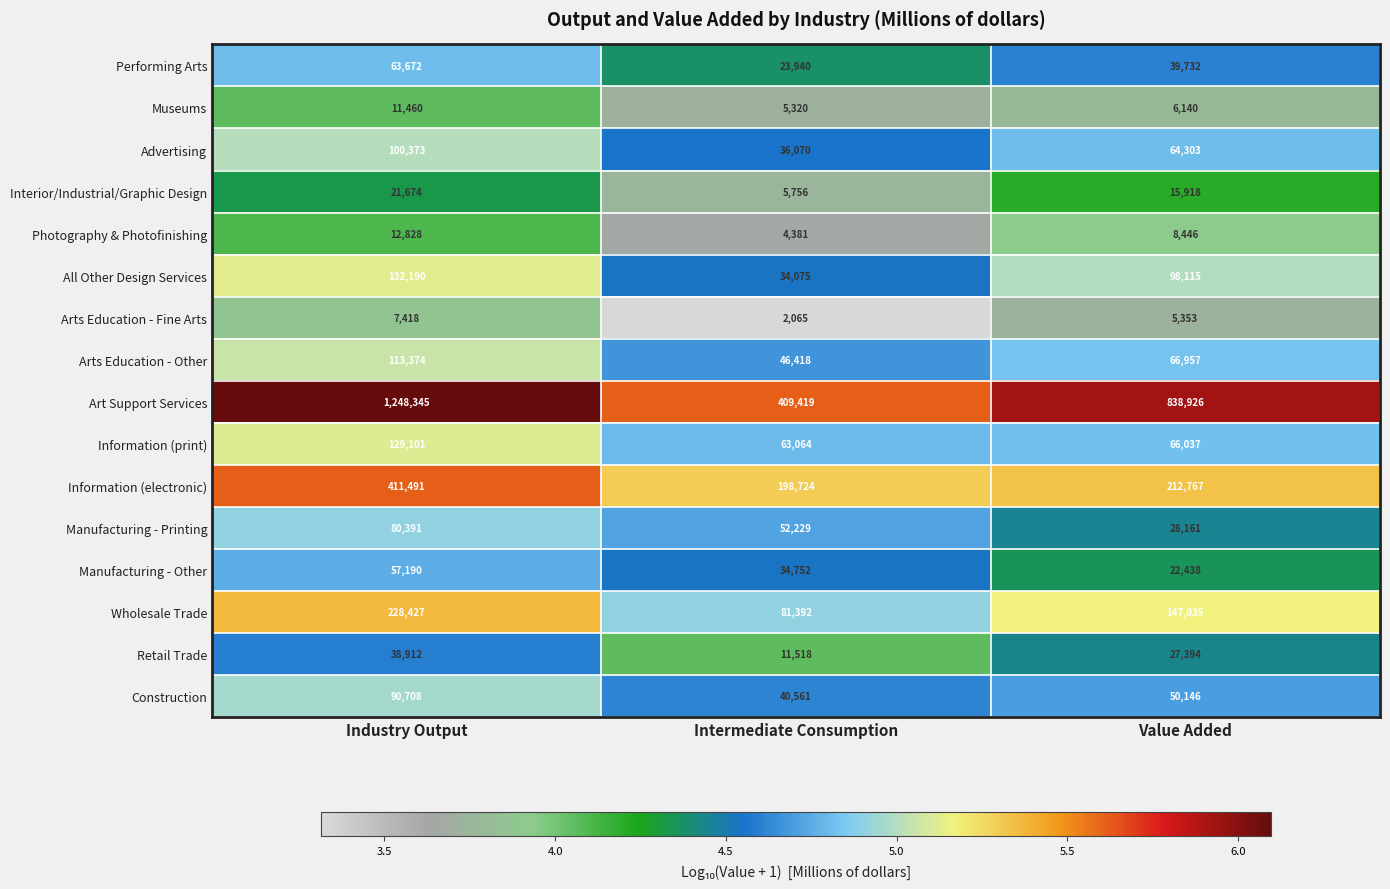

Is it true that Museums equals 6140 at Value Added?

True